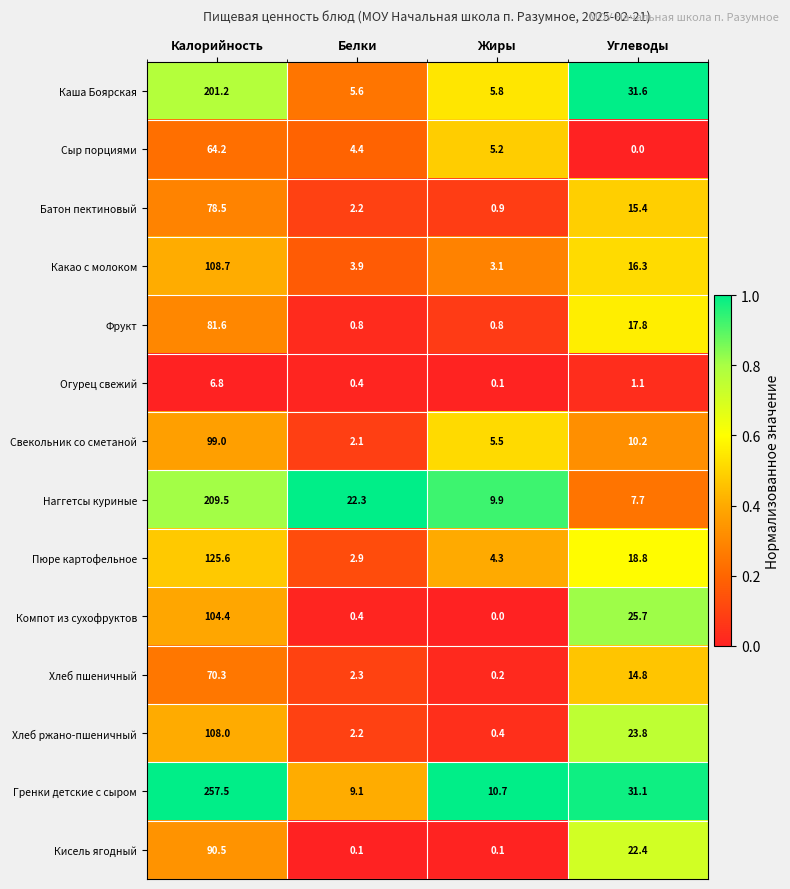

At Углеводы, list the series in order from largest to smallest.

Каша Боярская, Гренки детские с сыром, Компот из сухофруктов, Хлеб ржано-пшеничный, Кисель ягодный, Пюре картофельное, Фрукт, Какао с молоком, Батон пектиновый, Хлеб пшеничный, Свекольник со сметаной, Наггетсы куриные, Огурец свежий, Сыр порциями